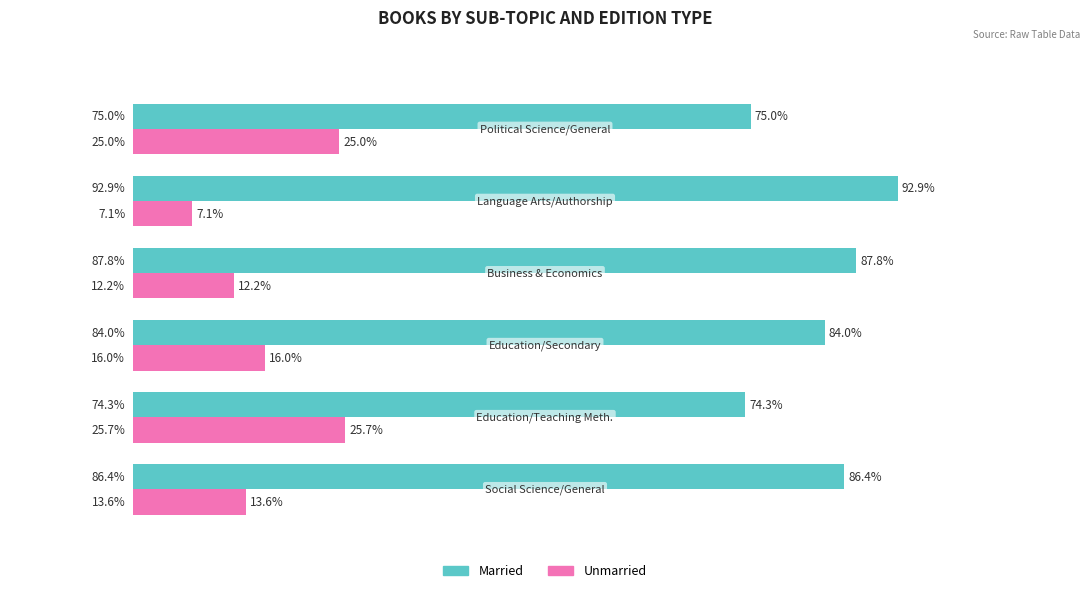

Which series has the largest total across all categories?

Married